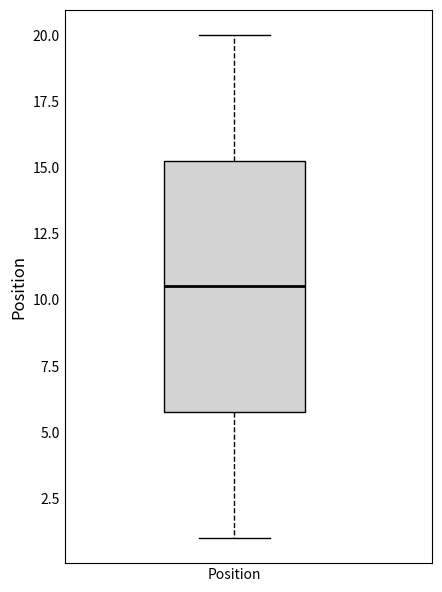

Read this box plot against the y-axis: the position of the median line, the range covered by the box, and the ends of both whiskers. The values are not printed on the chart, so give them approximately, as read against the axis.

median 10.5, box 6.0 to 15.5, whiskers 1.0 to 20.0